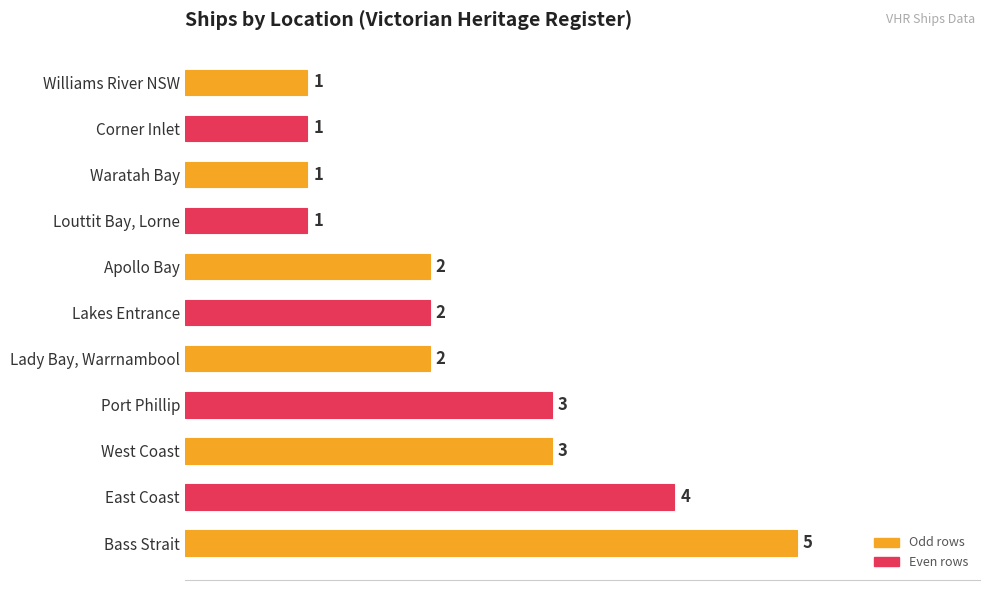

How many distinct data groups are displayed?

1